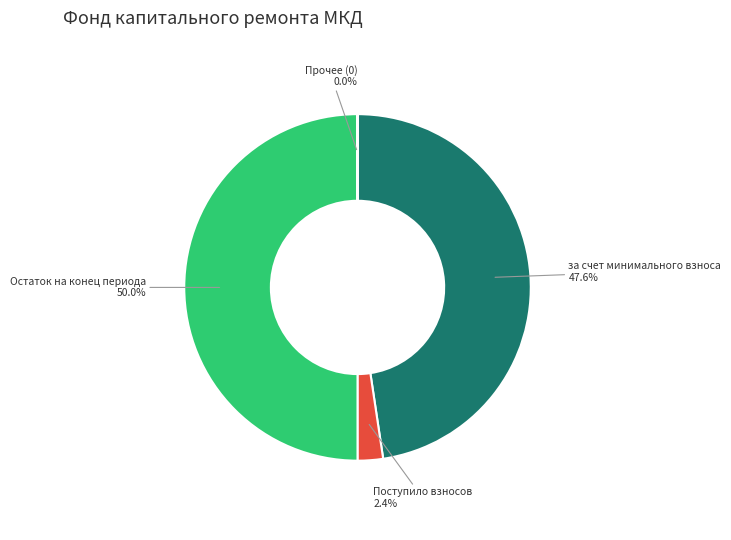

What percentage is NOT represented by за счет минимального взноса?

52.4%